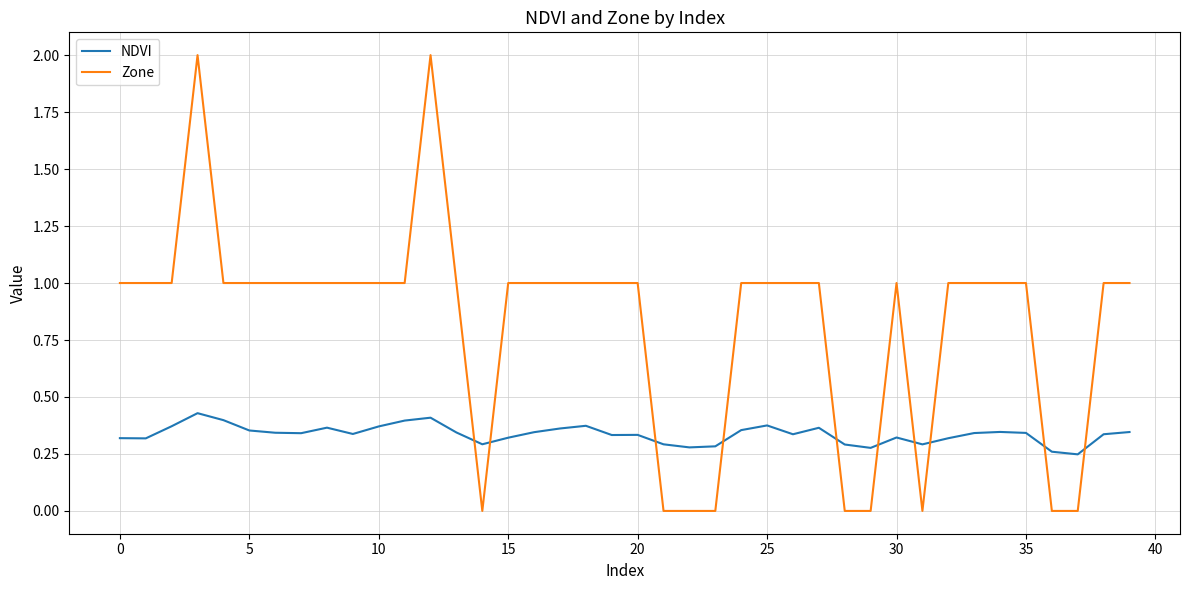

What is the maximum value shown in the chart?

2.0